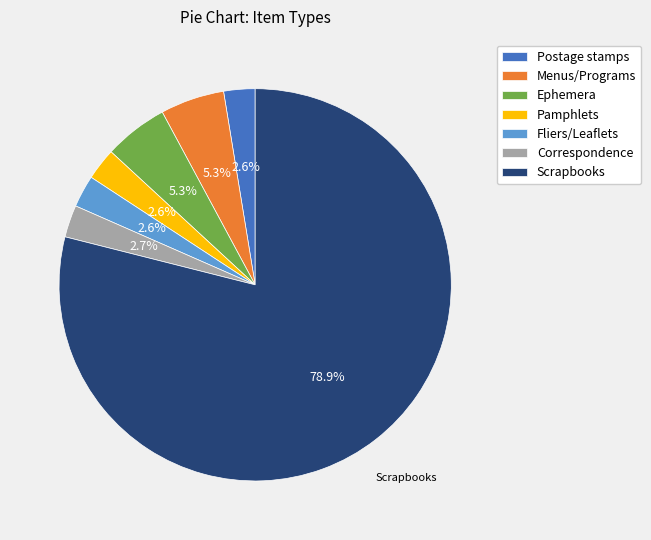

Which has a higher value, Postage stamps or Scrapbooks?

Scrapbooks